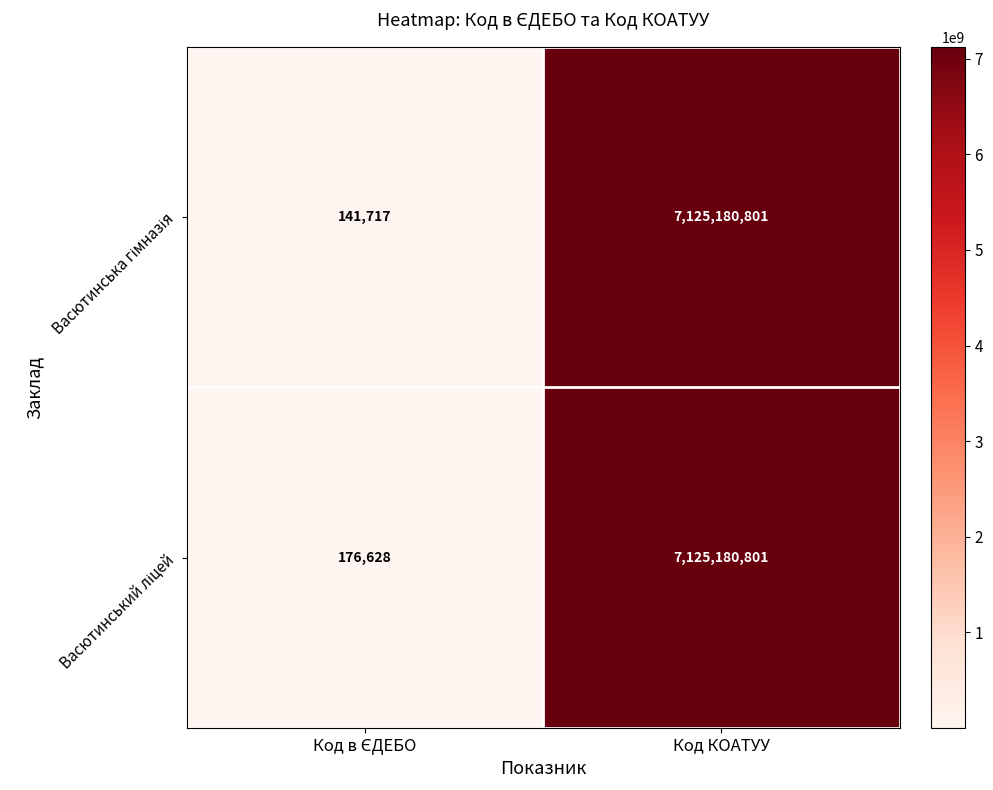

What is the greatest value displayed?

7125180801